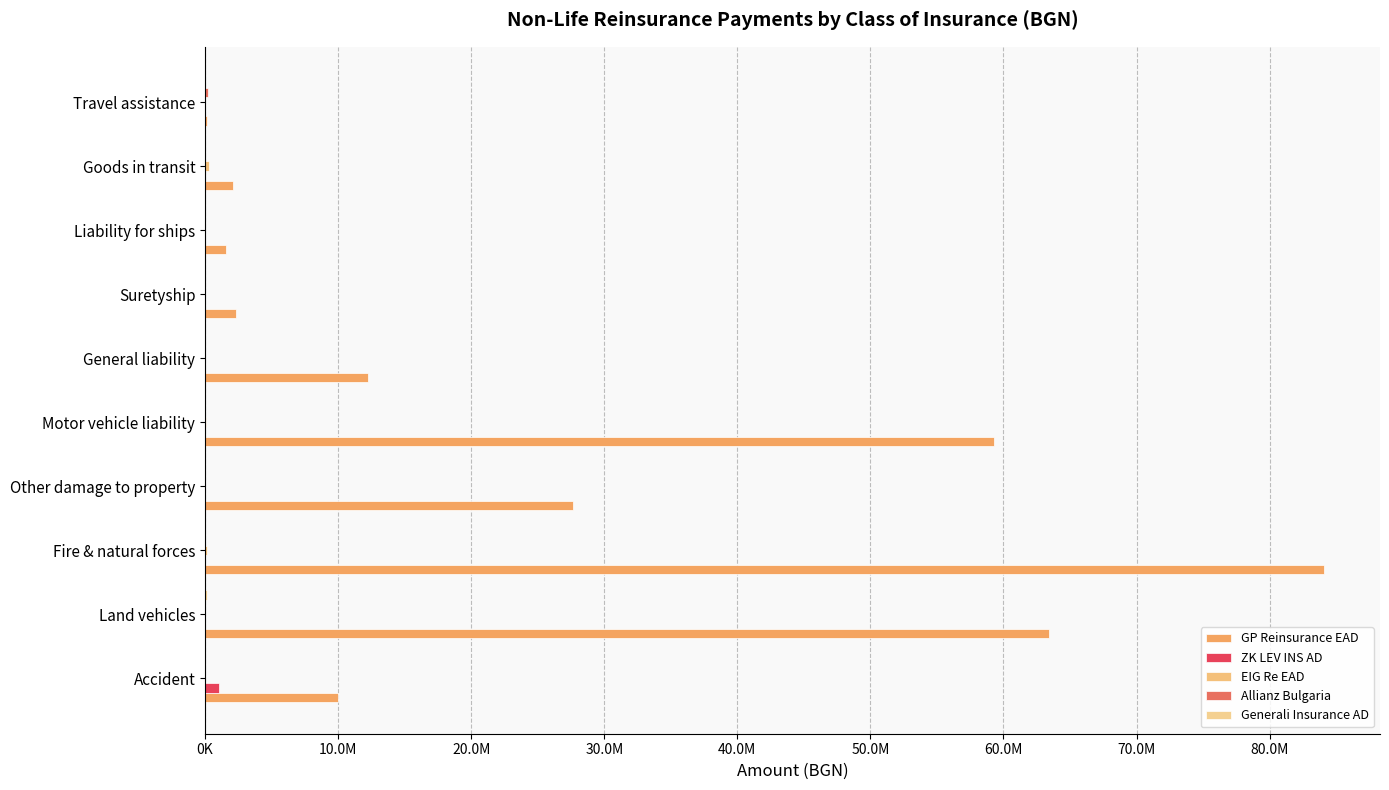

What is the maximum value for ZK LEV INS AD?

1040822.4